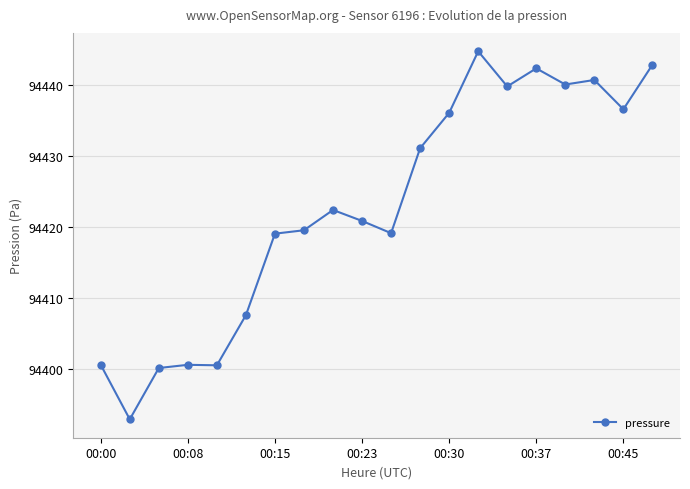

True or false: there are more than 1 points higher than both neighbors.

True